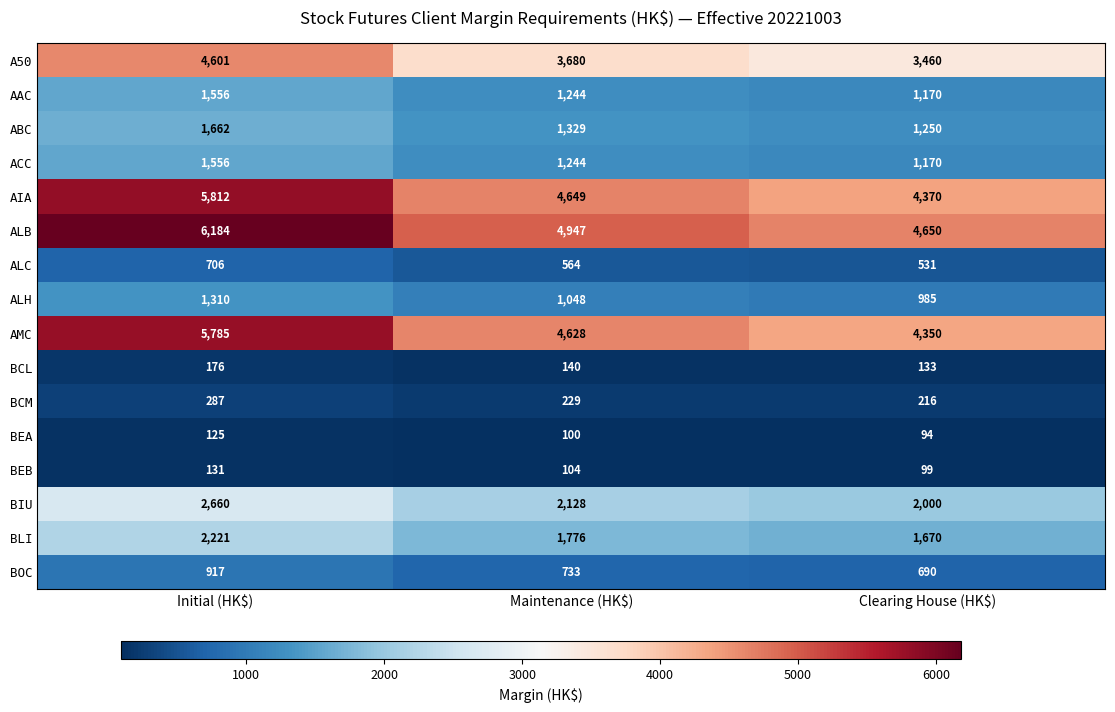

What is the average value of the BEB series?

111